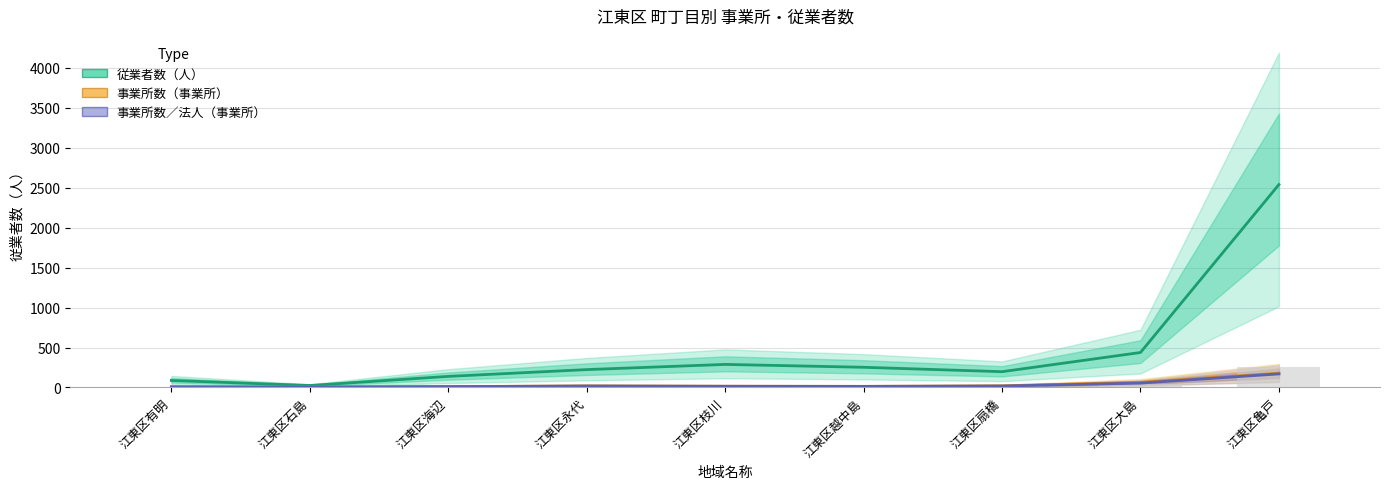

Reading right to left, transcribe all the data shown in this chart.

従業者数（人）: 2540	438	198	253	289	224	139	25	88
事業所数（事業所）: 179	64	21	14	16	20	11	6	8
事業所数／法人（事業所）: 170	55	18	14	15	18	11	5	8